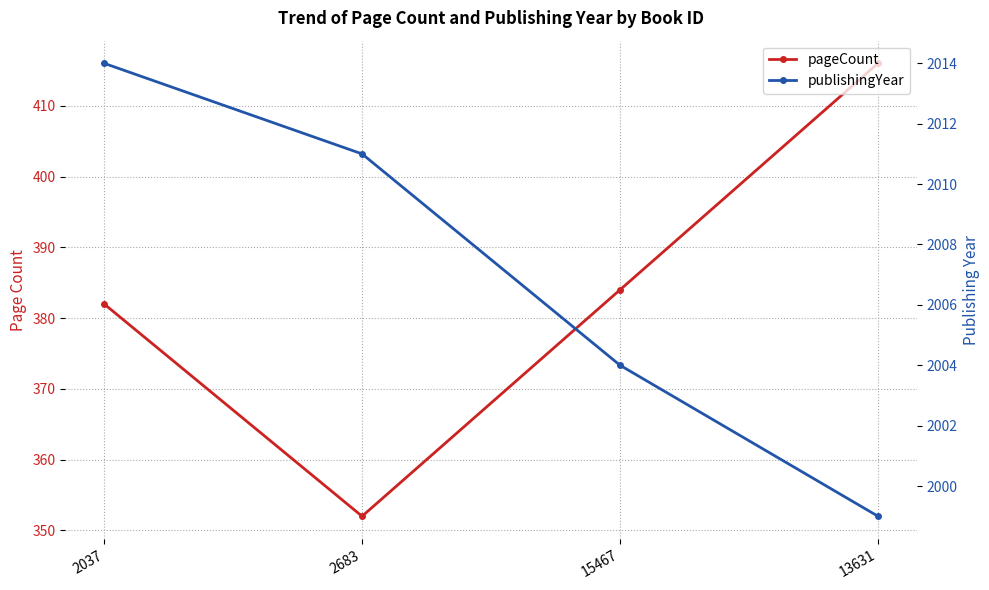

Rank the series at 2683 from highest to lowest value.

publishingYear, pageCount